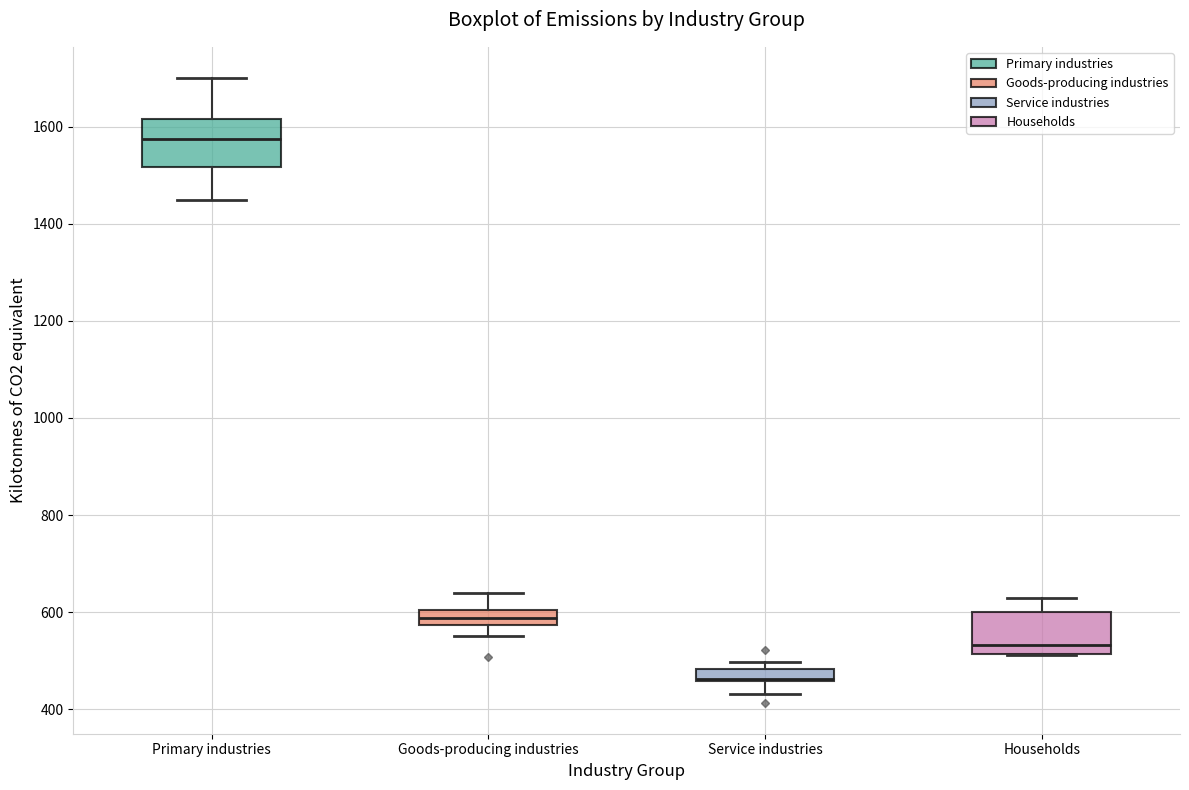

Where is the lower edge of the box for Households on the y-axis? The values are not printed on the chart, so give them approximately, as read against the axis.

520